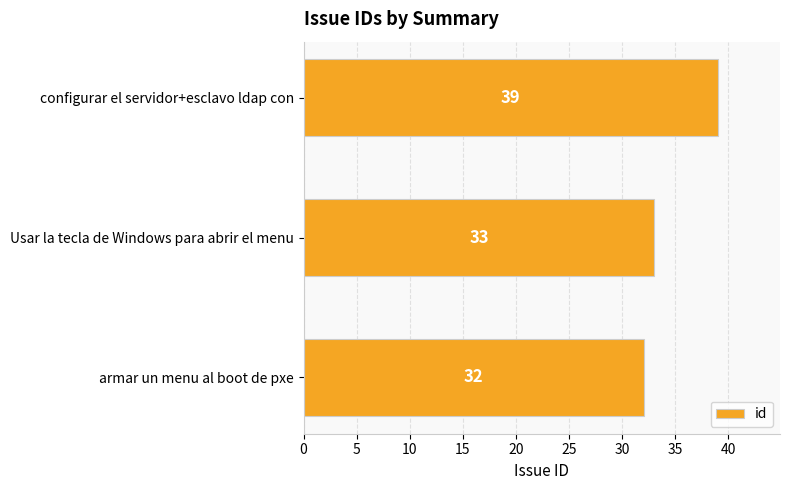

What is the difference between the second highest and minimum values?

1